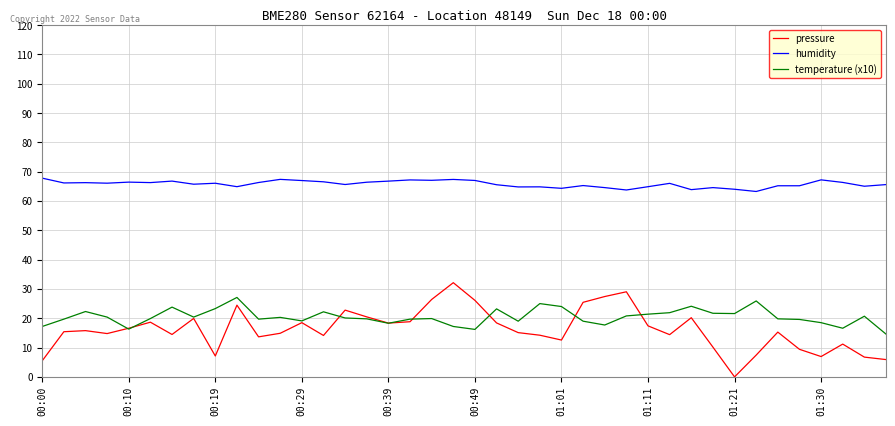

Which series has the widest spread of values?

pressure